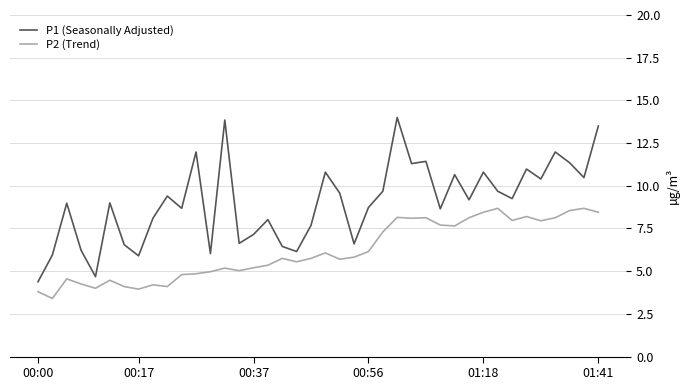

True or false: P1 (Seasonally Adjusted) and P2 (Trend) intersect in this chart.

False